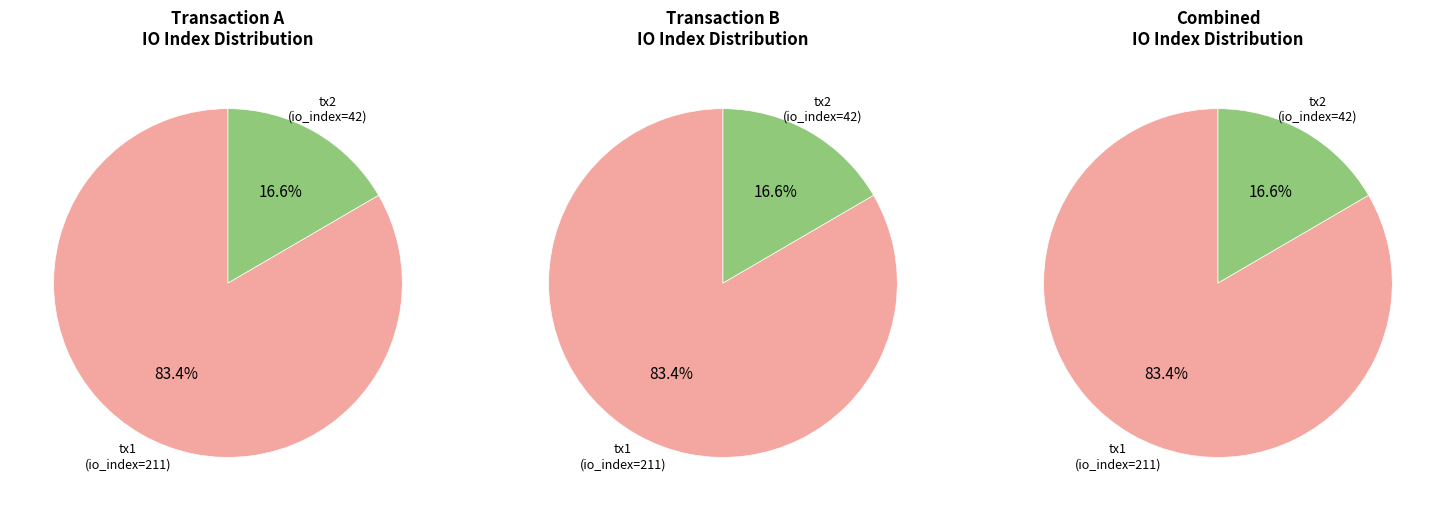

Does values account for over 50% of the chart?

Yes